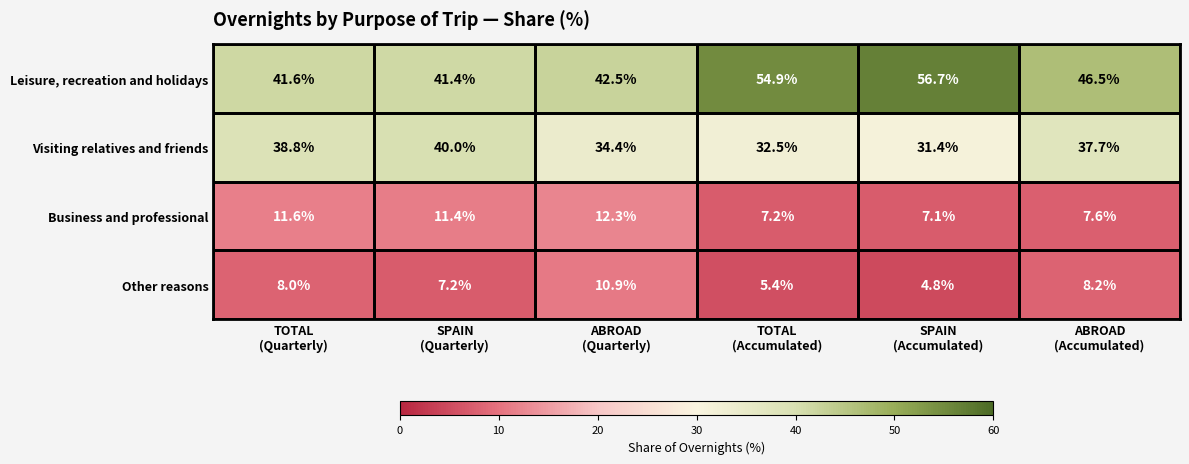

What is the difference between the maximum and minimum values in the Leisure, recreation and holidays series?

15.3